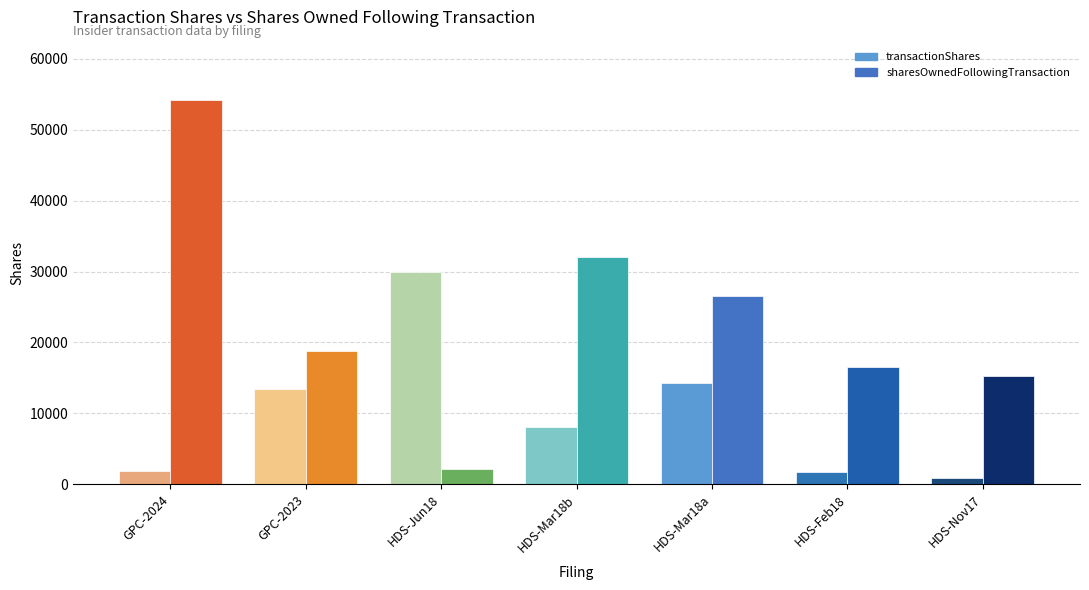

What is the label of the 4th bar from the left?

HDS-Mar18b